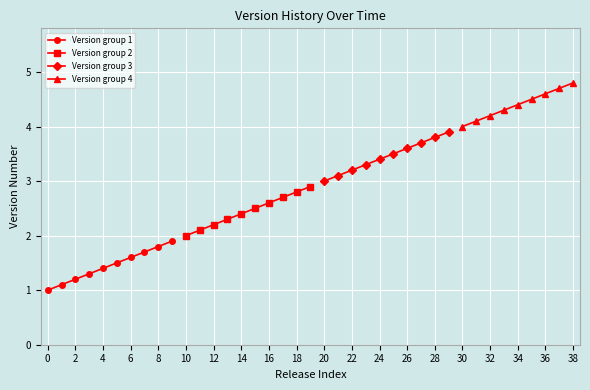

Reading left to right, extract all data points from this chart.

1.0	1.1	1.2	1.3	1.4	1.5	1.6	1.7	1.8	1.9	2.0	2.1	2.2	2.3	2.4	2.5	2.6	2.7	2.8	2.9	3.0	3.1	3.2	3.3	3.4	3.5	3.6	3.7	3.8	3.9	4.0	4.1	4.2	4.3	4.4	4.5	4.6	4.7	4.8